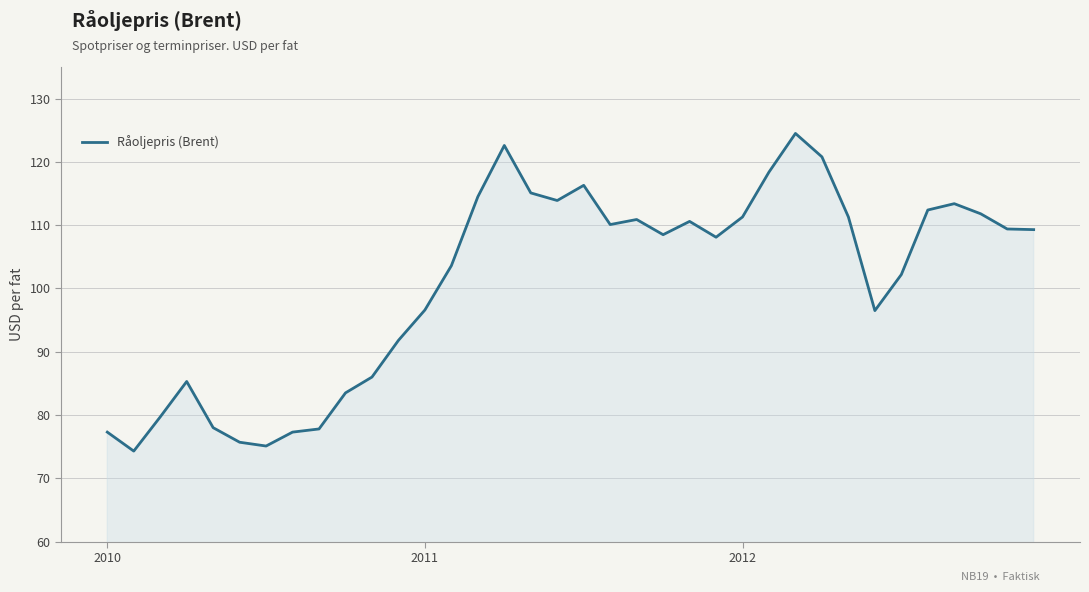

What is the minimum value shown in the chart?

74.3